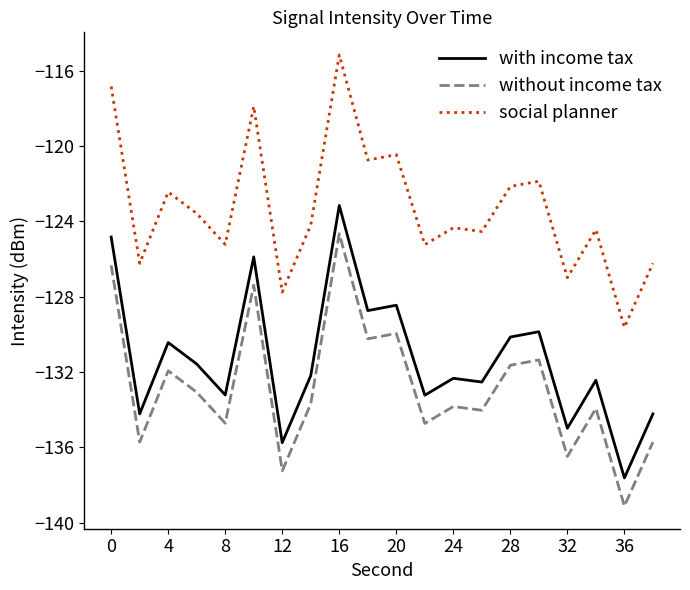

What is the smallest value displayed?

-139.1